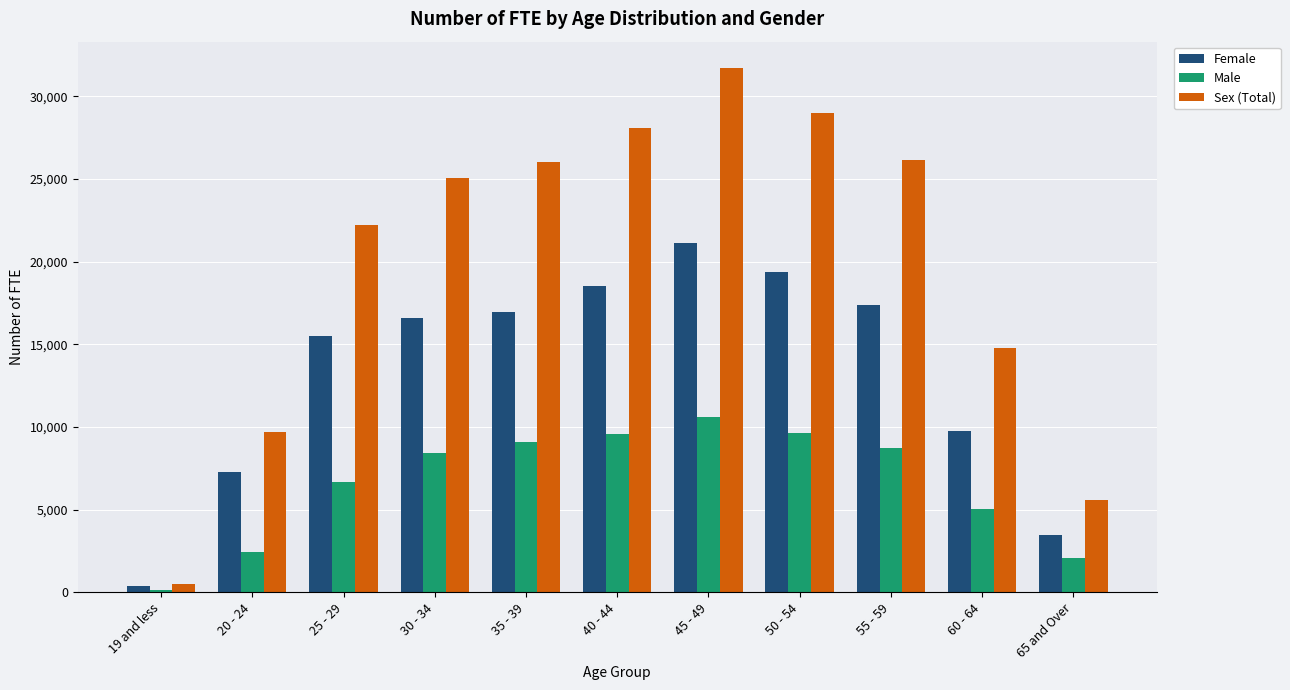

Is it true that Sex (Total) equals 22213.6 at 25 - 29?

True